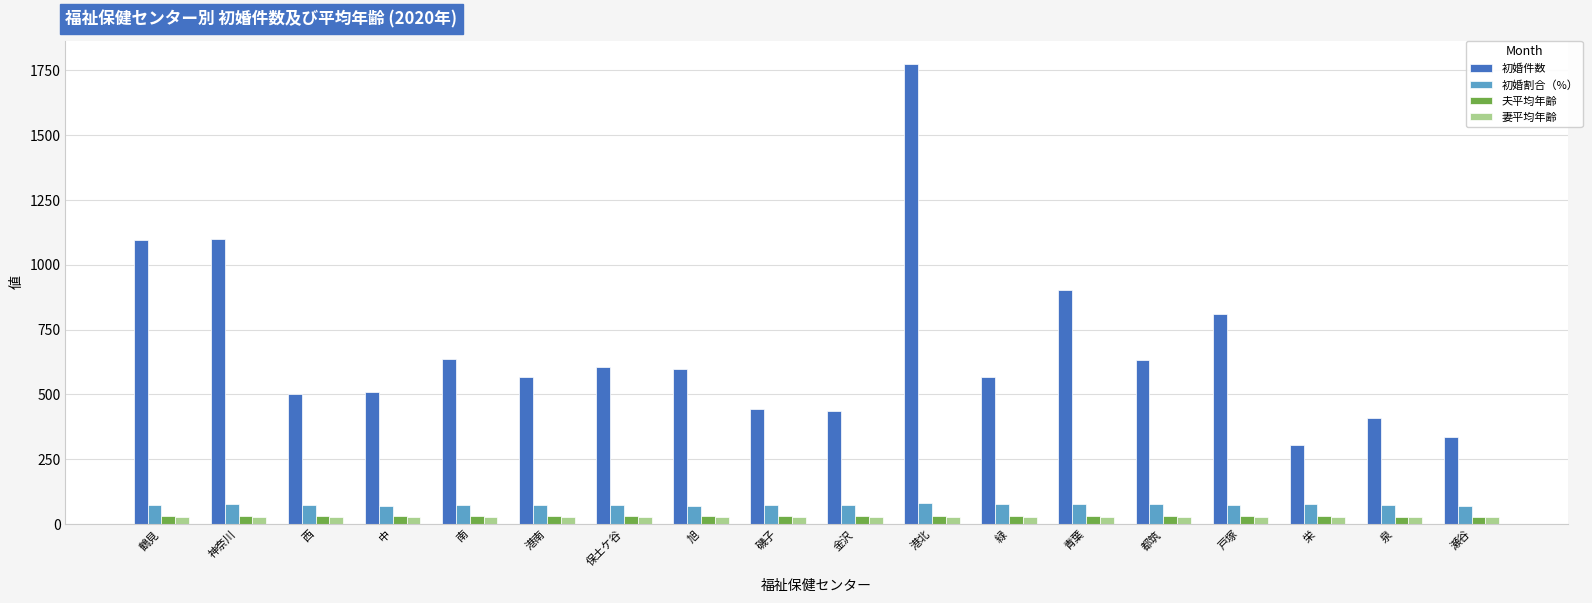

The value of 初婚件数 at 旭 is 927.8. True or false?

False